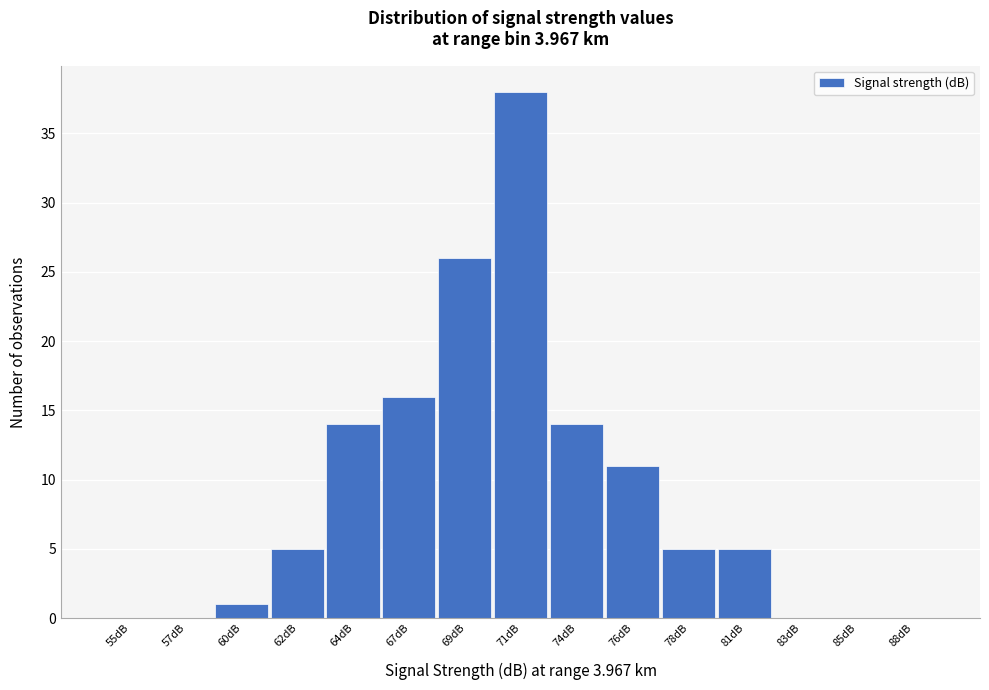

Reading right to left, what are all the values shown in this chart?

88dB=0	85dB=0	83dB=0	81dB=5	78dB=5	76dB=11	74dB=14	71dB=38	69dB=26	67dB=16	64dB=14	62dB=5	60dB=1	57dB=0	55dB=0